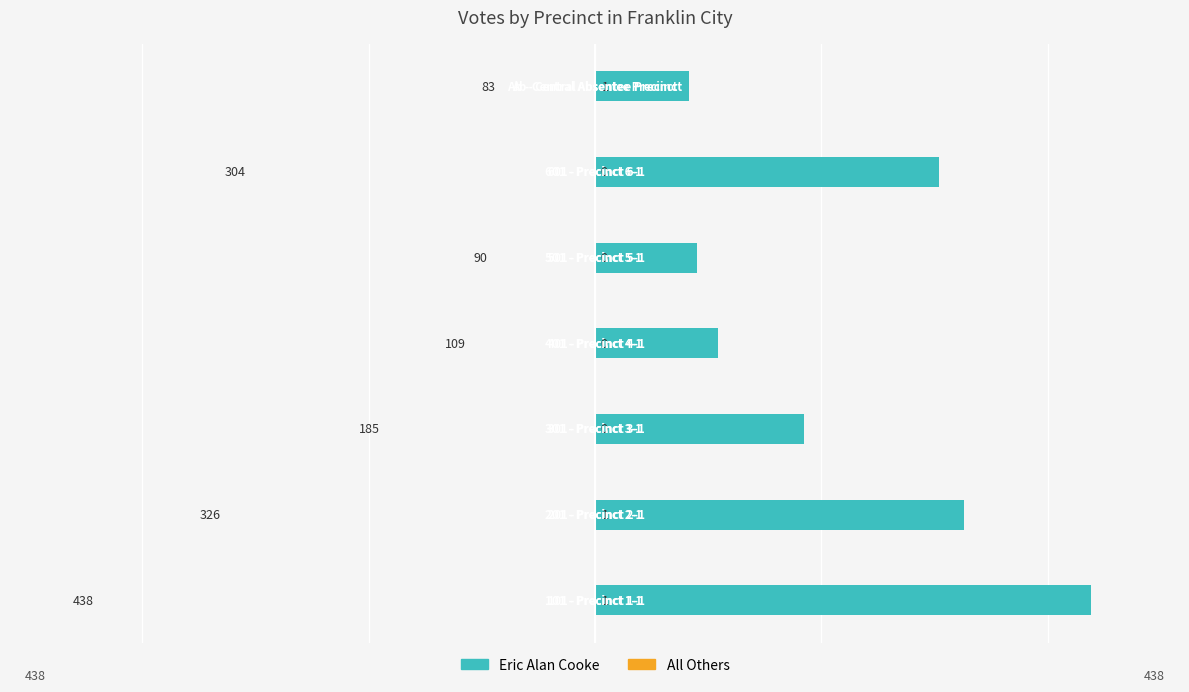

How many bars are there in total?

14